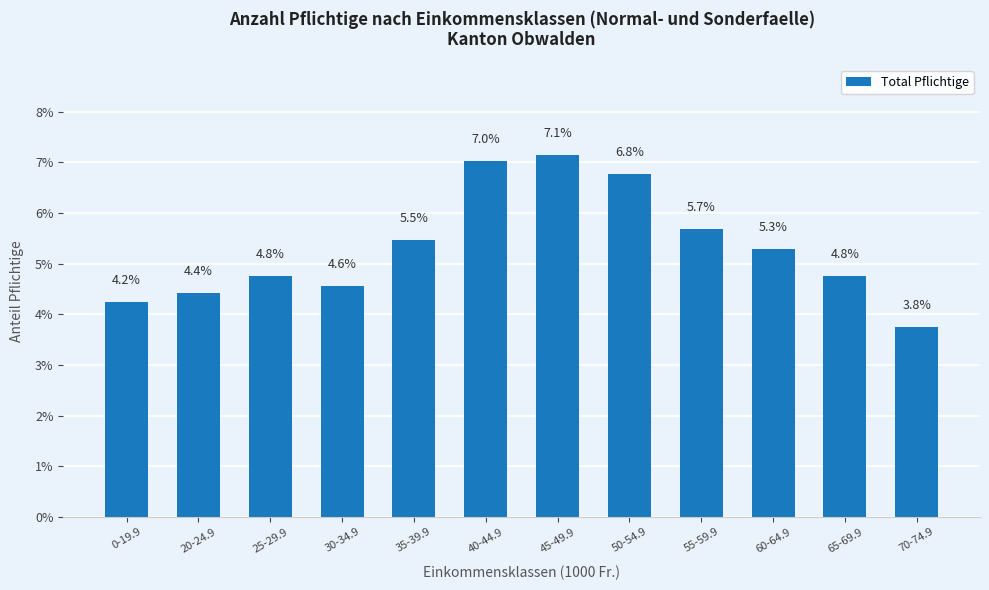

What is the label of the 10th bar from the left?

60-64.9